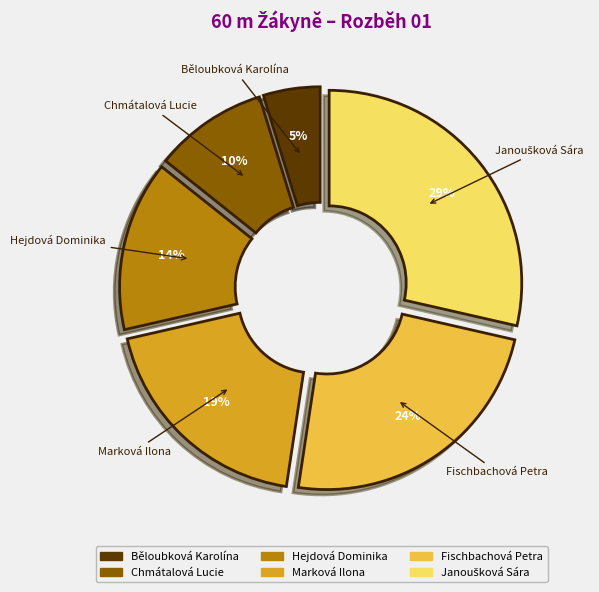

To the nearest percent, what is the difference between the Hejdová Dominika and Fischbachová Petra slice percentages?

10%